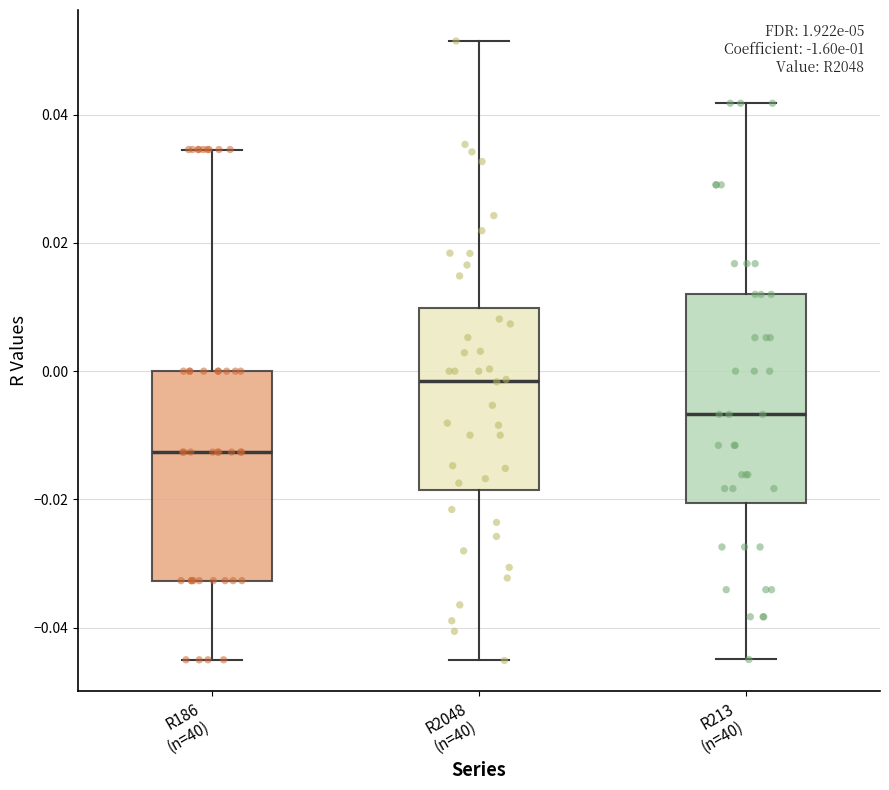

Reading left to right, read every box against the y-axis: the position of its median line, the range the box covers, and the ends of its whiskers. The values are not printed on the chart, so give them approximately, as read against the axis.

R186 (n=40): median -0.012, box -0.032 to 0.000, whiskers -0.046 to 0.034
R2048 (n=40): median -0.002, box -0.018 to 0.010, whiskers -0.046 to 0.052
R213 (n=40): median -0.006, box -0.020 to 0.012, whiskers -0.044 to 0.042